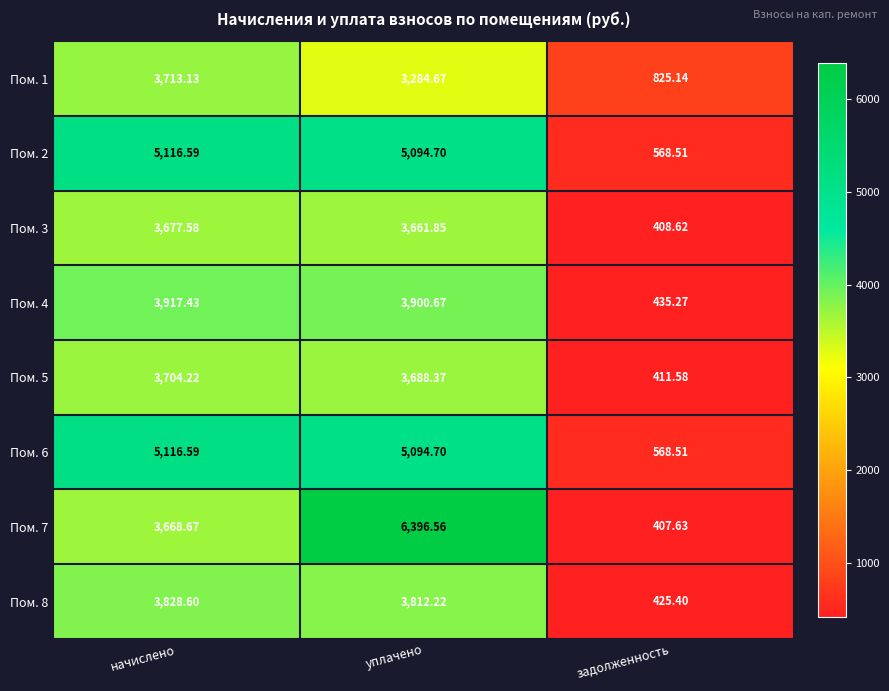

Rank the categories by Пом. 1 value from highest to lowest.

начислено, уплачено, задолженность